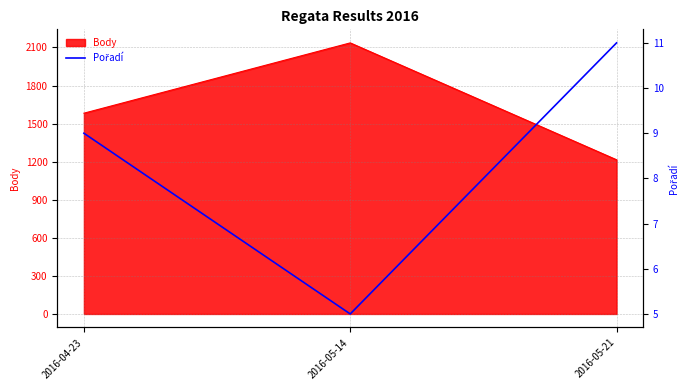

Reading left to right, what are all the values shown in this chart?

2016-04-23=9	2016-05-14=5	2016-05-21=11